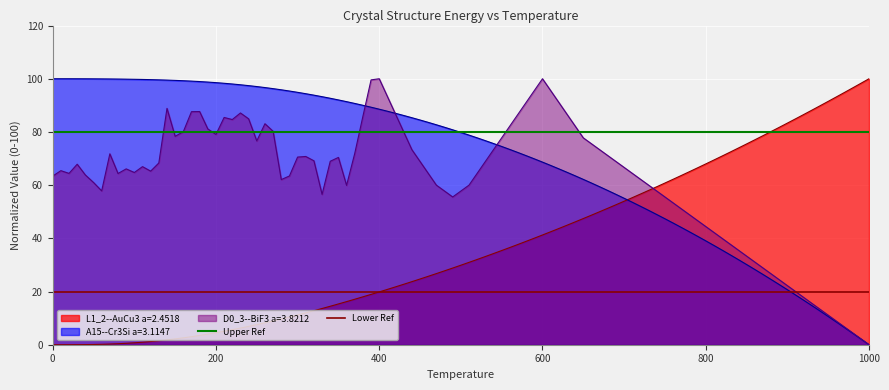

What is the average value of the Lower Ref series?

20